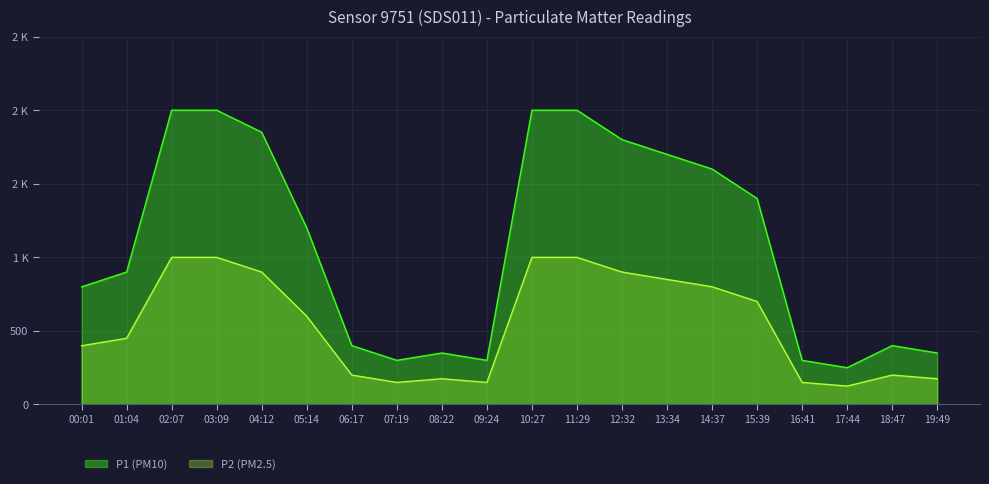

True or false: P2 and P1 intersect in this chart.

False